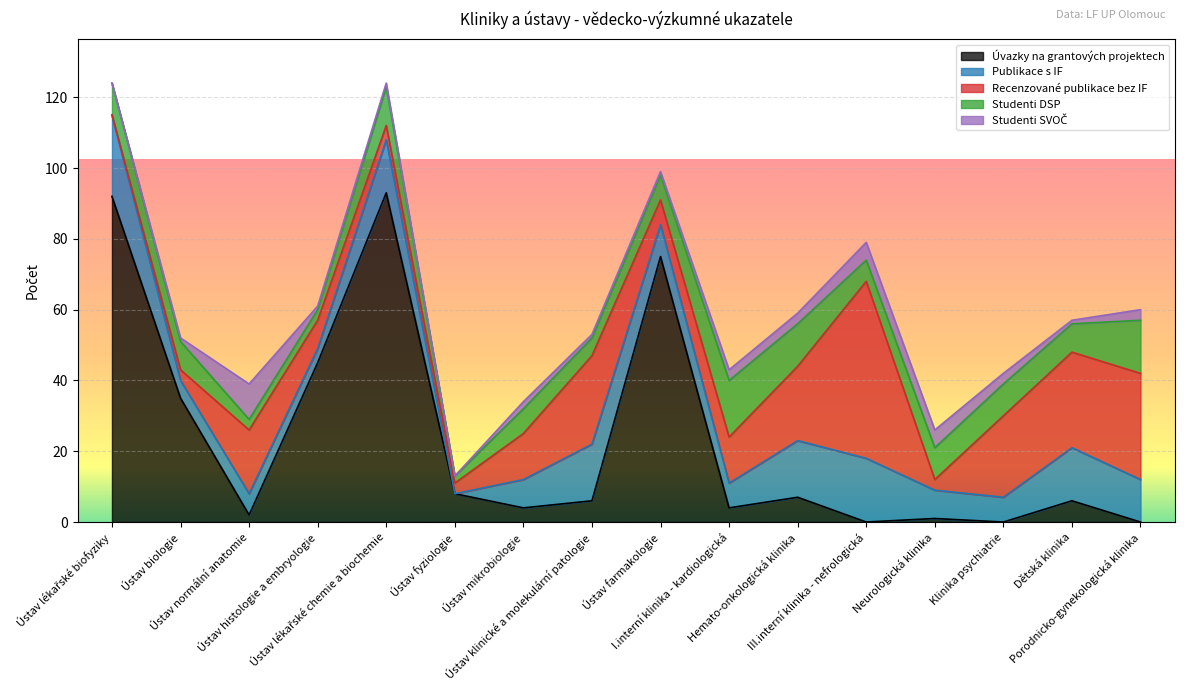

True or false: Studenti SVOČ and Recenzované publikace bez IF cross at least once.

True